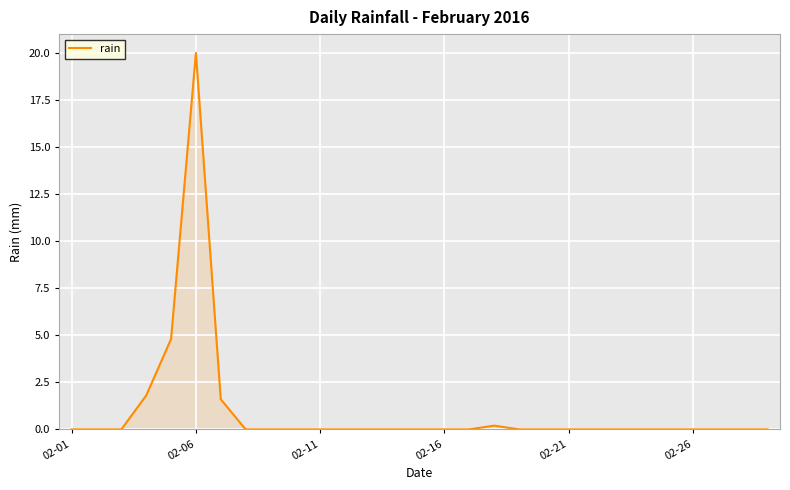

What is the greatest value displayed?

20.0